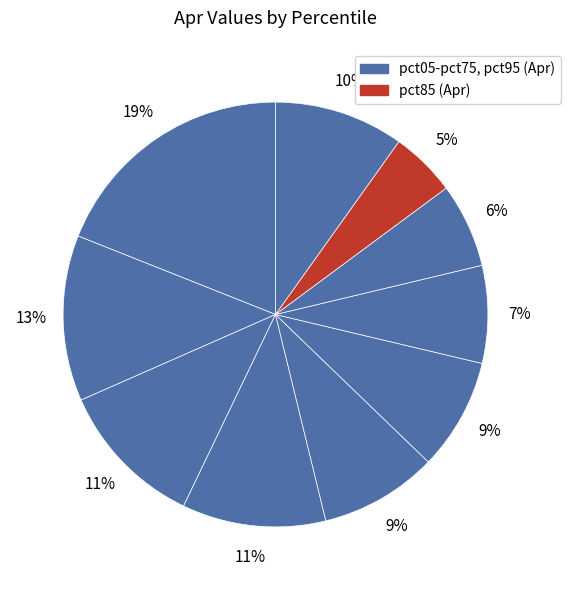

What is the largest slice in the pie chart?

pct05